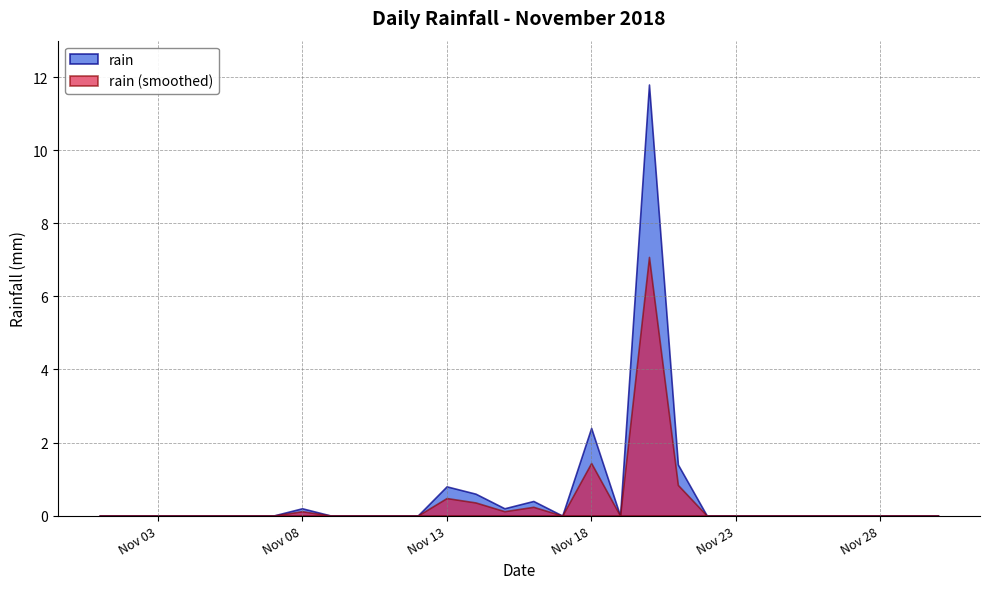

Rank the categories by value from highest to lowest.

2018-11-20, 2018-11-18, 2018-11-21, 2018-11-13, 2018-11-14, 2018-11-16, 2018-11-08, 2018-11-15, 2018-11-01, 2018-11-02, 2018-11-03, 2018-11-04, 2018-11-05, 2018-11-06, 2018-11-07, 2018-11-09, 2018-11-10, 2018-11-11, 2018-11-12, 2018-11-17, 2018-11-19, 2018-11-22, 2018-11-23, 2018-11-24, 2018-11-25, 2018-11-26, 2018-11-27, 2018-11-28, 2018-11-29, 2018-11-30